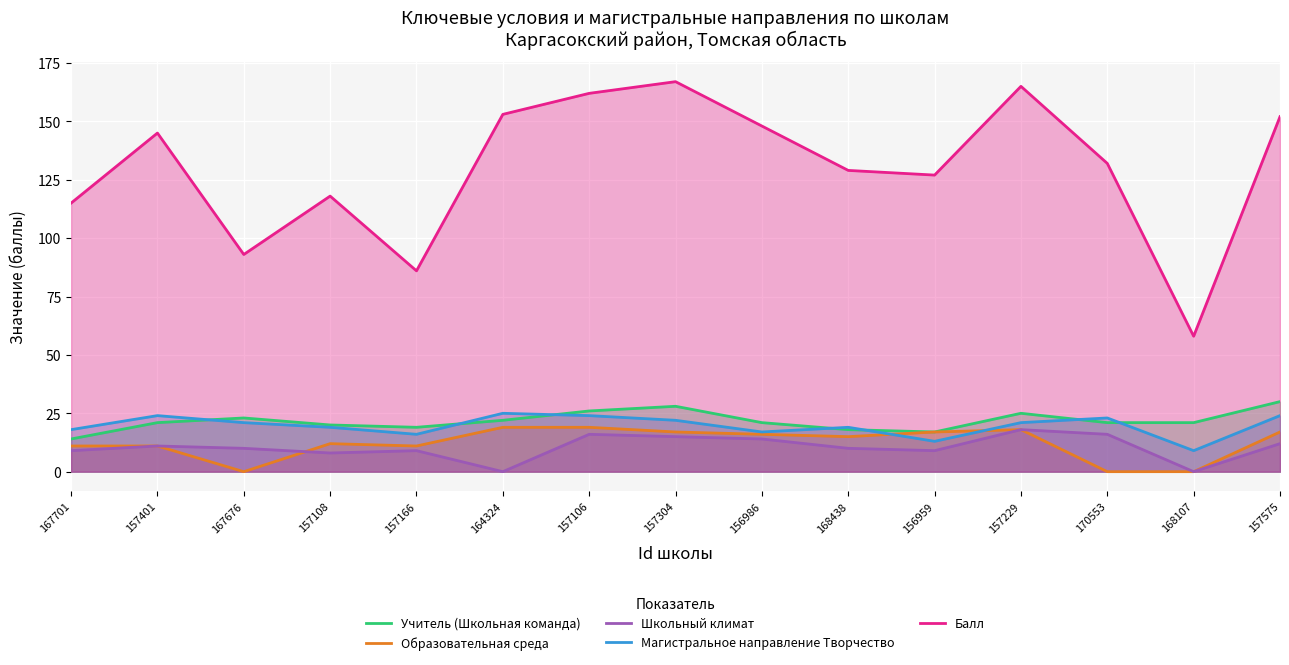

Reading left to right, extract all data points from this chart.

Учитель (Школьная команда): 14	21	23	20	19	22	26	28	21	18	17	25	21	21	30
Образовательная среда: 11	11	0	12	11	19	19	17	16	15	17	18	0	0	17
Школьный климат: 9	11	10	8	9	0	16	15	14	10	9	18	16	0	12
Магистральное направление Творчество: 18	24	21	19	16	25	24	22	17	19	13	21	23	9	24
Балл: 115	145	93	118	86	153	162	167	148	129	127	165	132	58	152